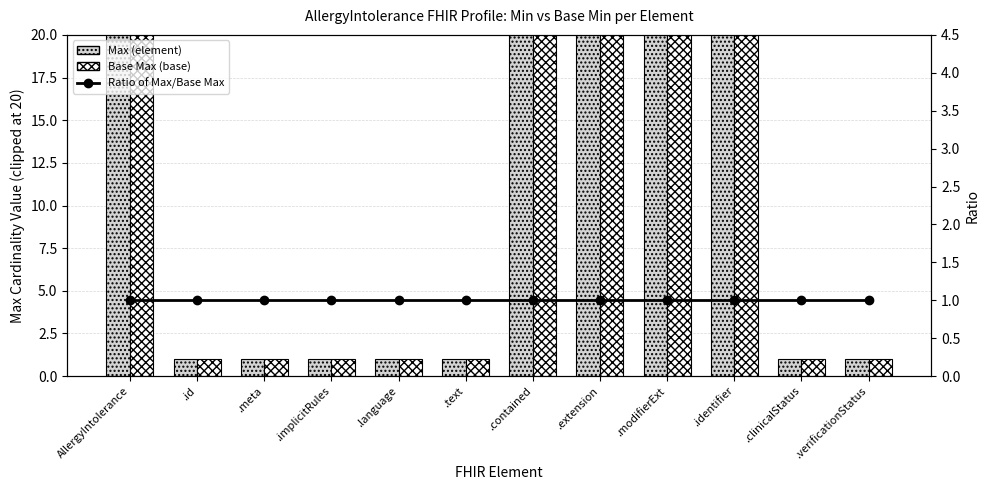

At .contained, list the series in order from smallest to largest.

Ratio of Max/Base Max, Max (element), Base Max (base)